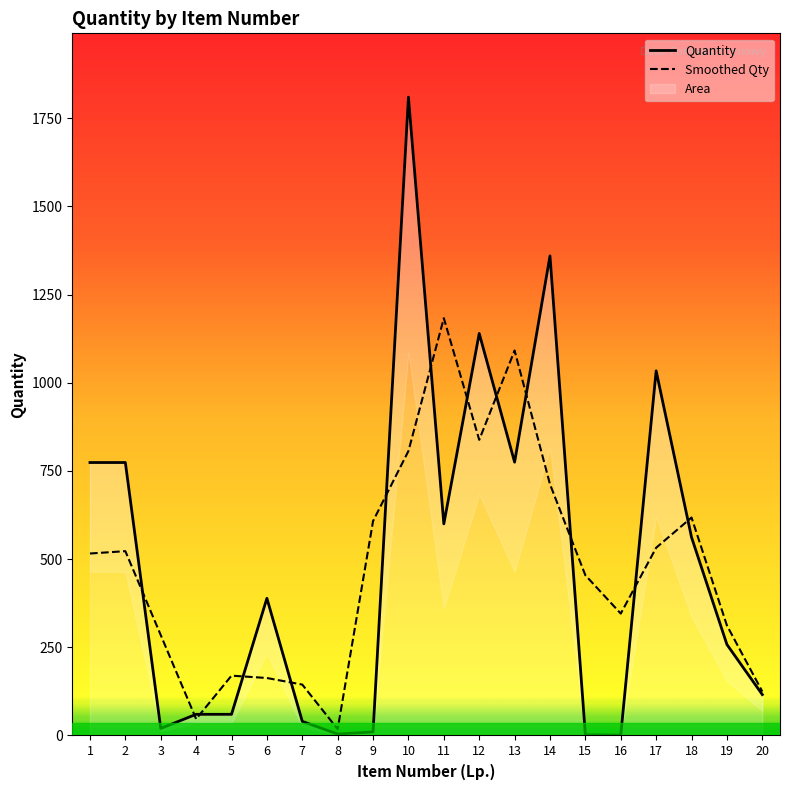

Which series has the largest total across all categories?

Quantity